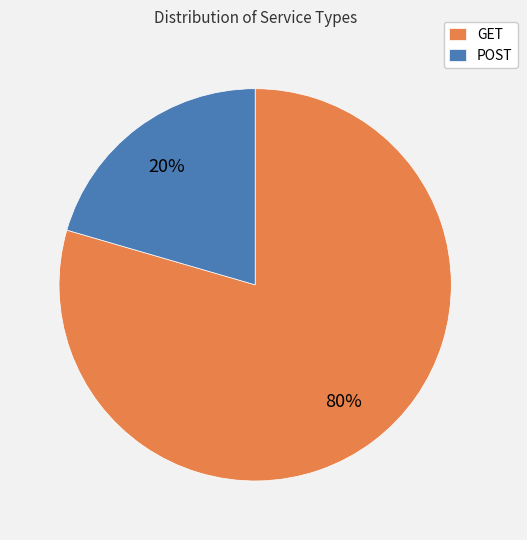

Which has a higher value, GET or POST?

GET